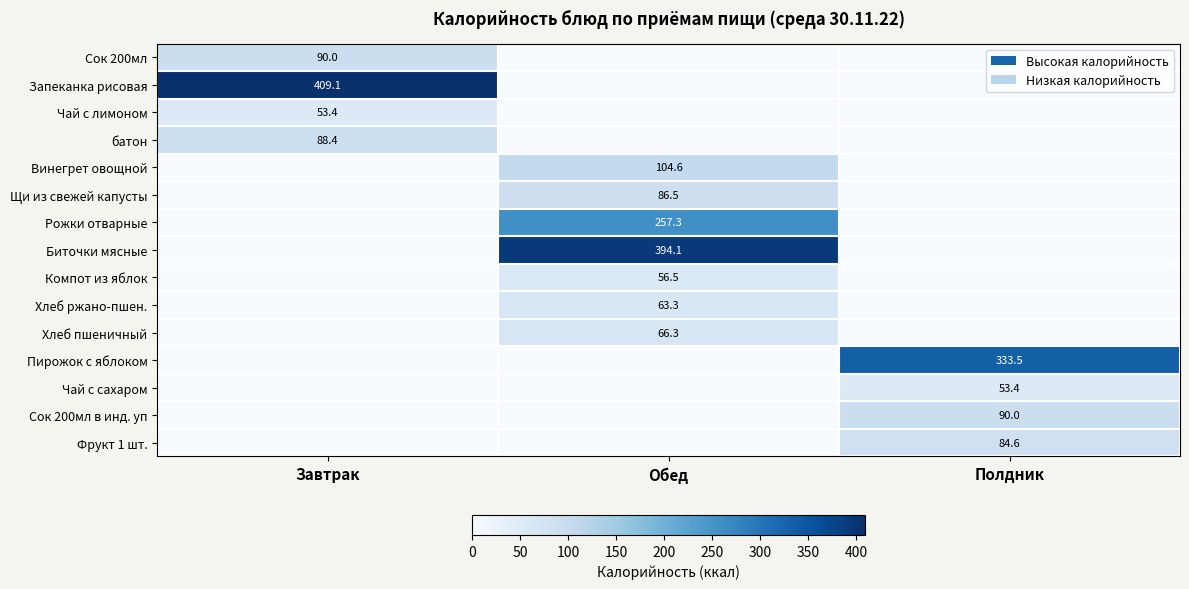

The value of Фрукт 1 шт. at Полдник is 84.6. True or false?

True